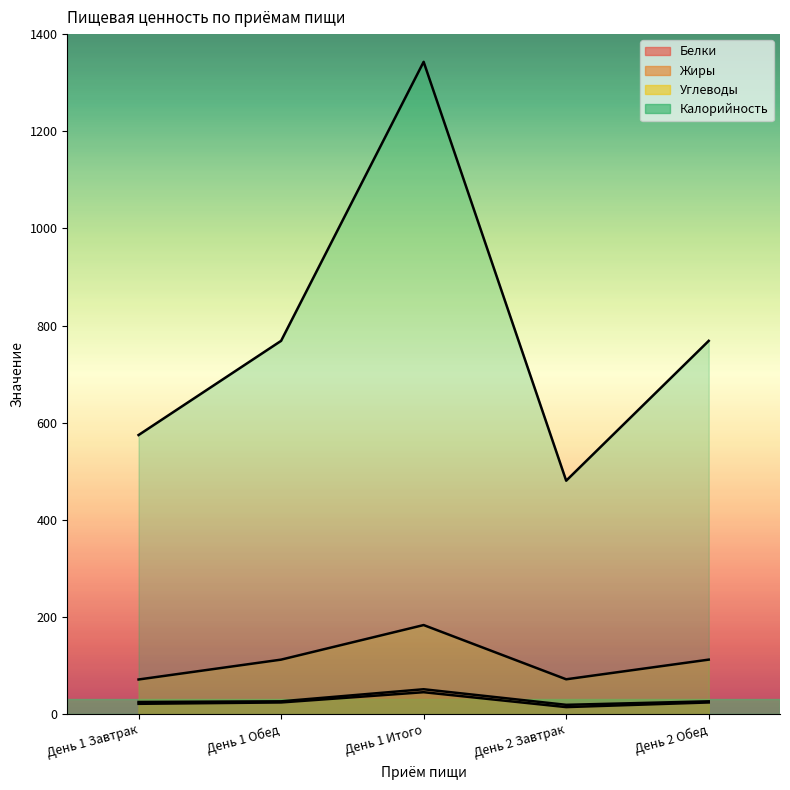

List the series in order of their peak value, highest first.

Калорийность, Углеводы, Белки, Жиры